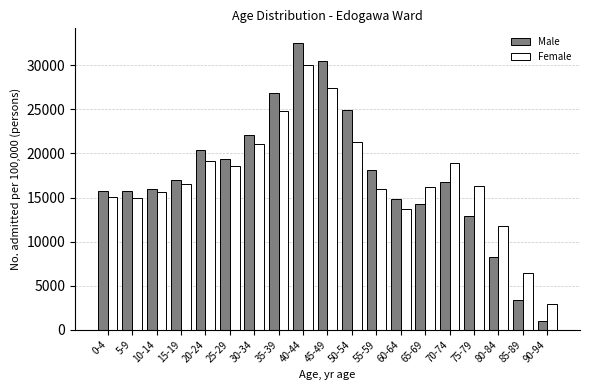

What is the difference between the maximum and second lowest values in the Female series?

23701